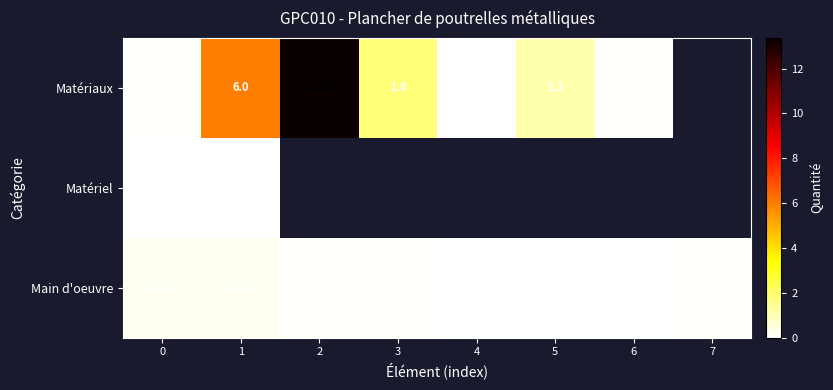

Rank the series at 0 from lowest to highest value.

Matériel, Matériaux, Main d'oeuvre